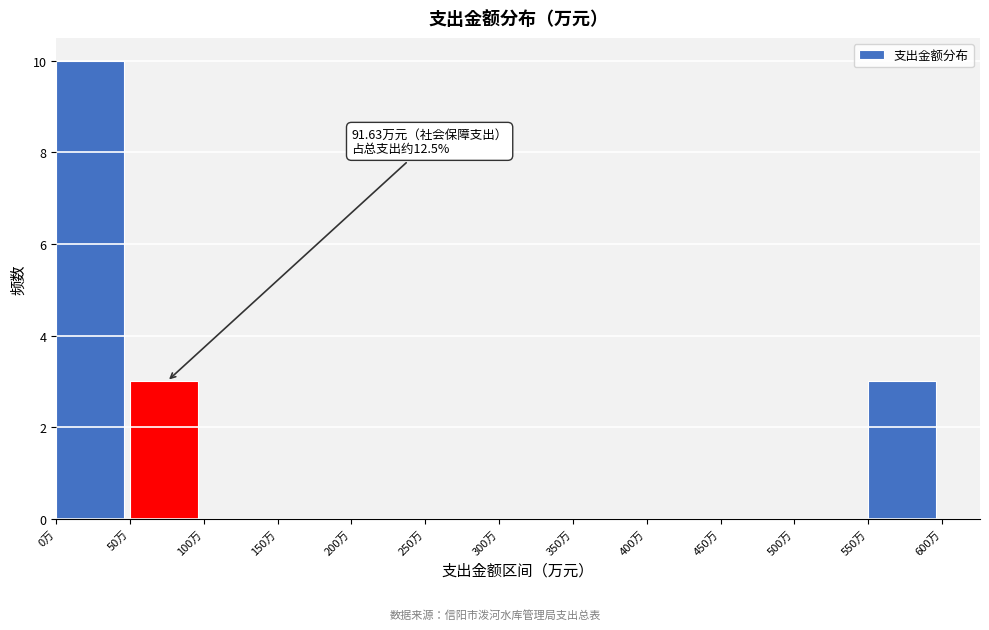

Over which range of the x-axis is the bar tallest?

0 to 50